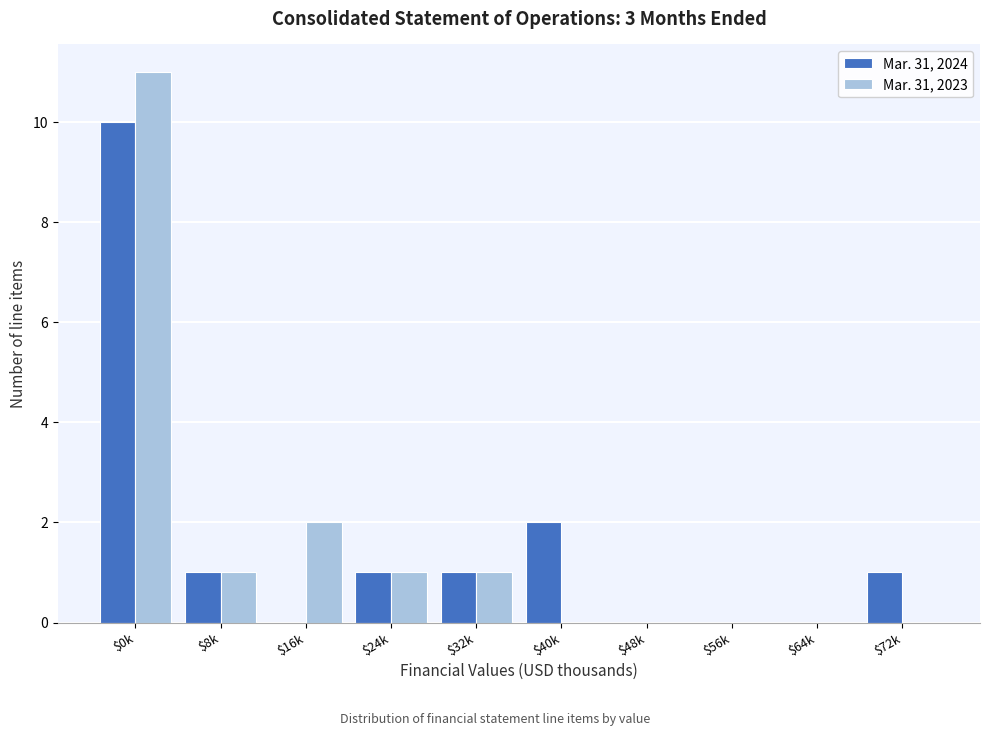

At which label is Mar. 31, 2024 closest to 5?

$40k